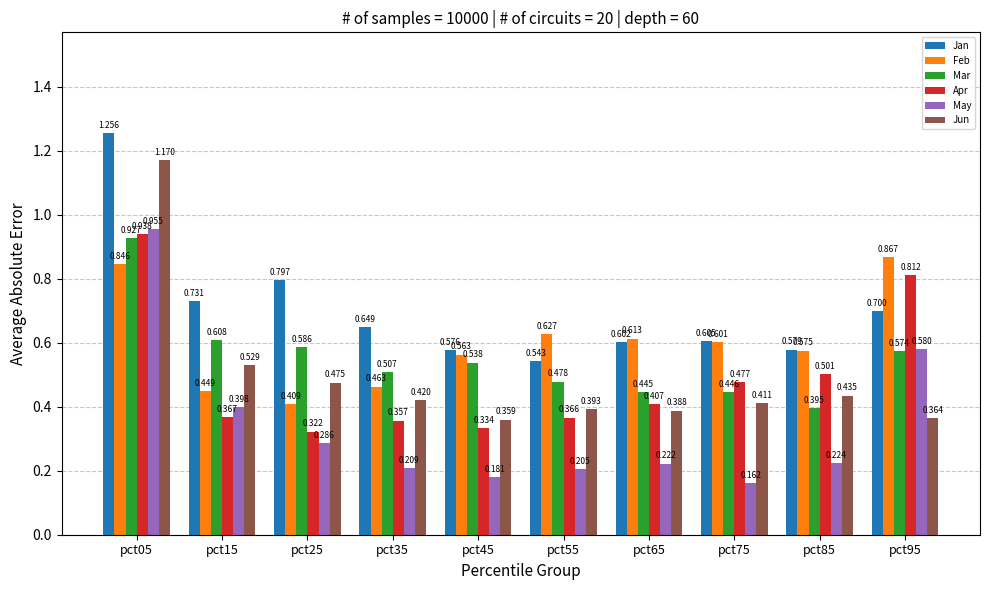

Rank the series by their maximum value, from highest to lowest.

Jan, Jun, May, Apr, Mar, Feb